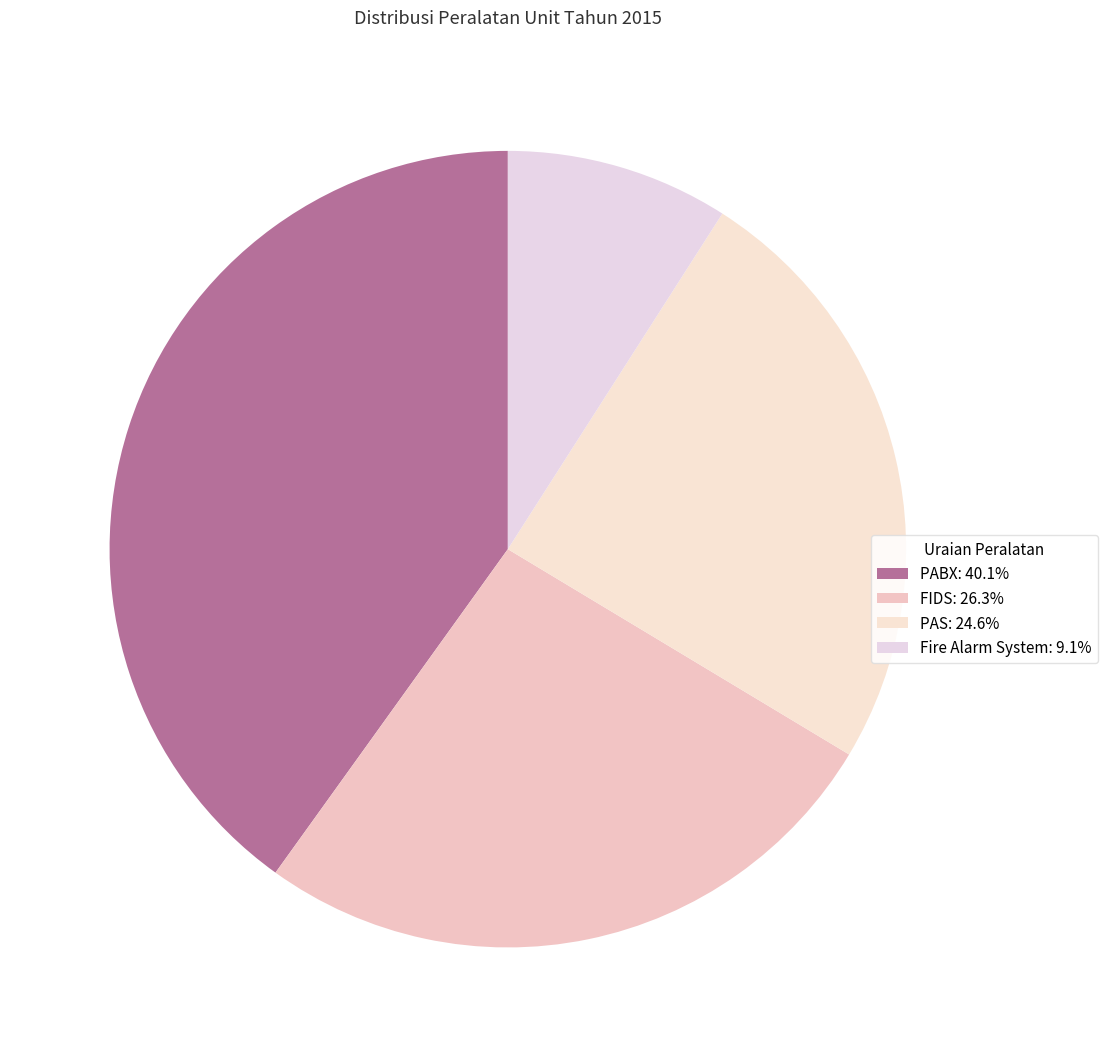

Count the number of slices in the pie.

4